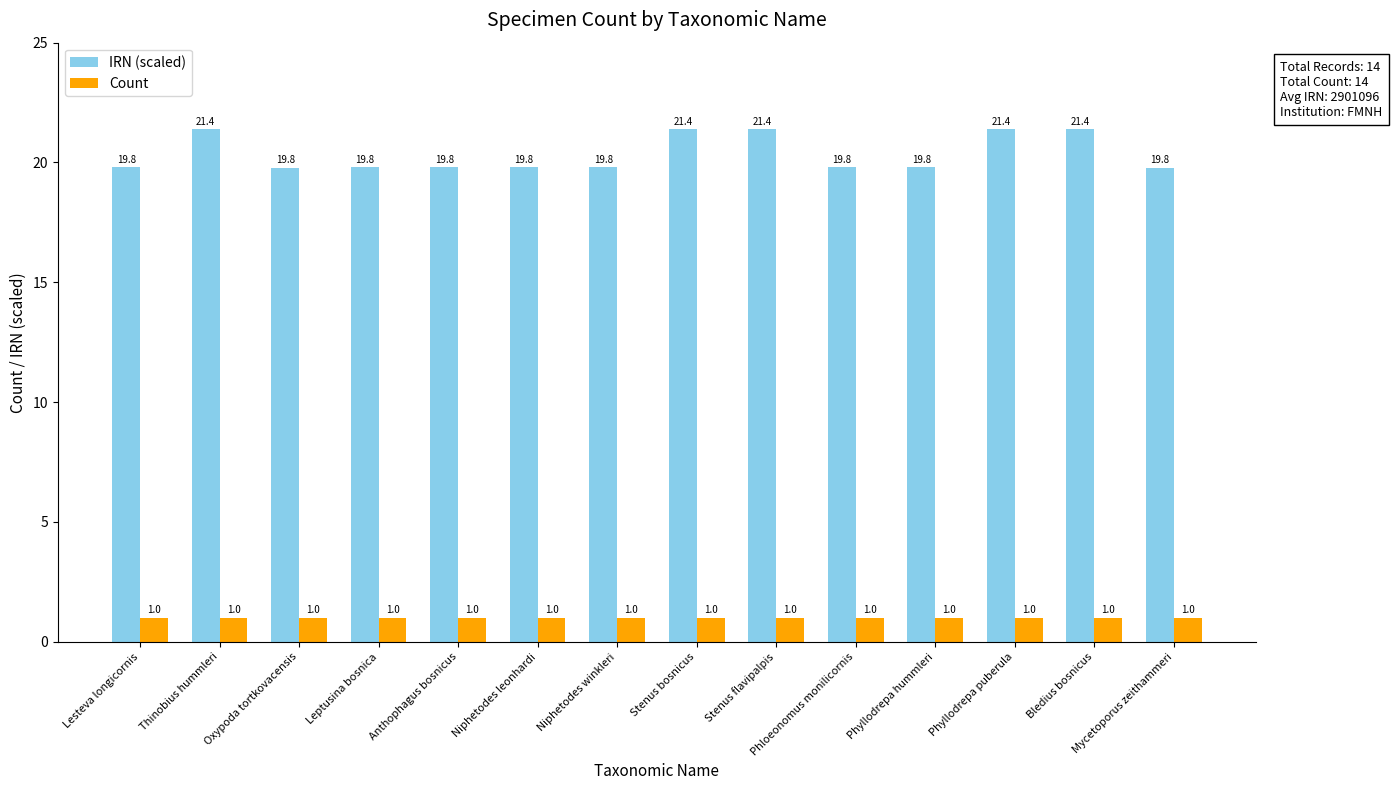

Are the bars grouped side by side (vs. stacked)?

Yes